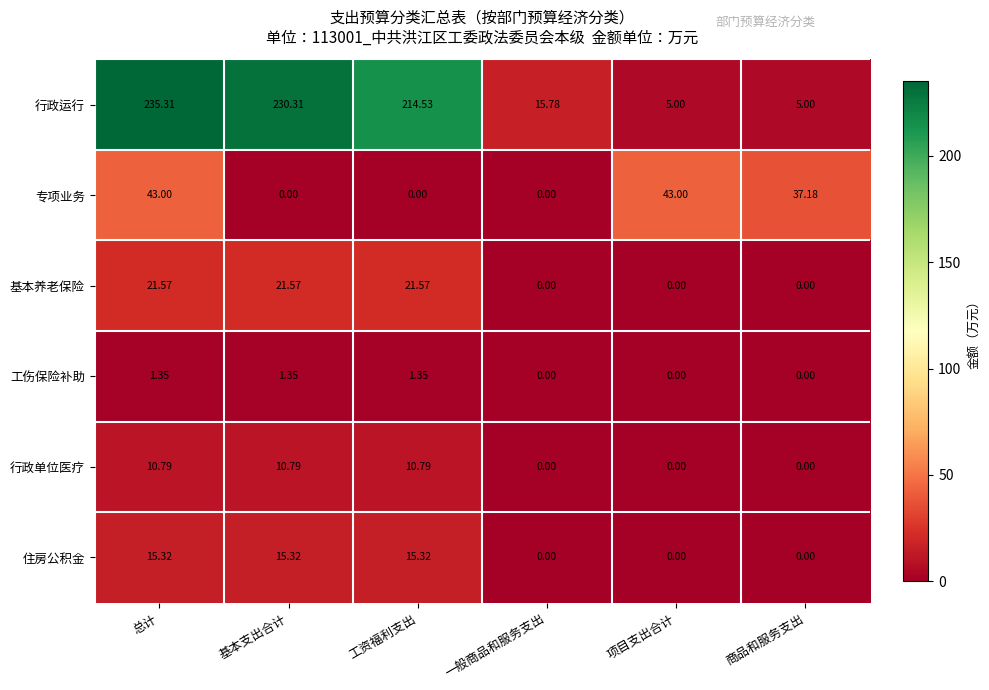

Rank the series at 工资福利支出 from highest to lowest value.

行政运行, 基本养老保险, 住房公积金, 行政单位医疗, 工伤保险补助, 专项业务